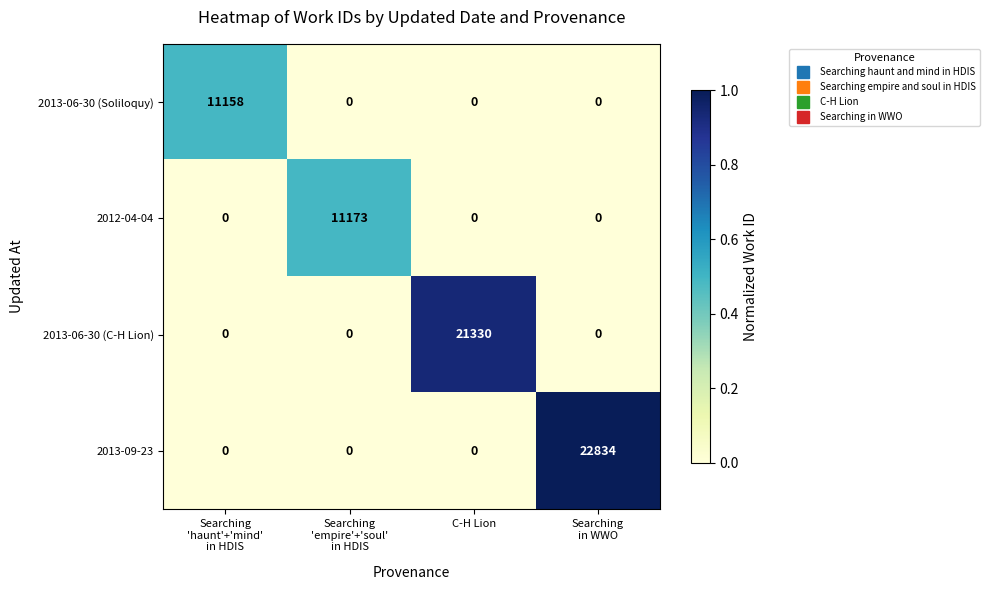

Which series has the widest spread of values?

2013-09-23